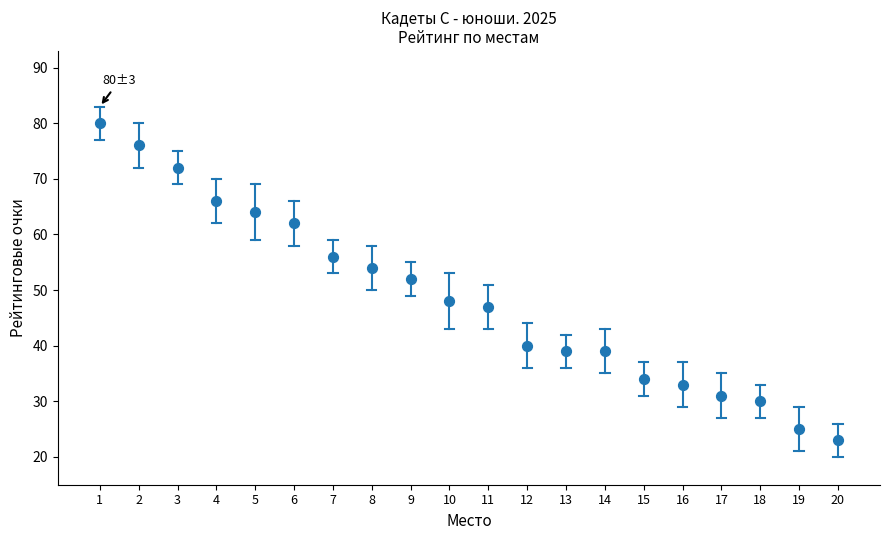

What is the range of Y values (max minus min)?

57